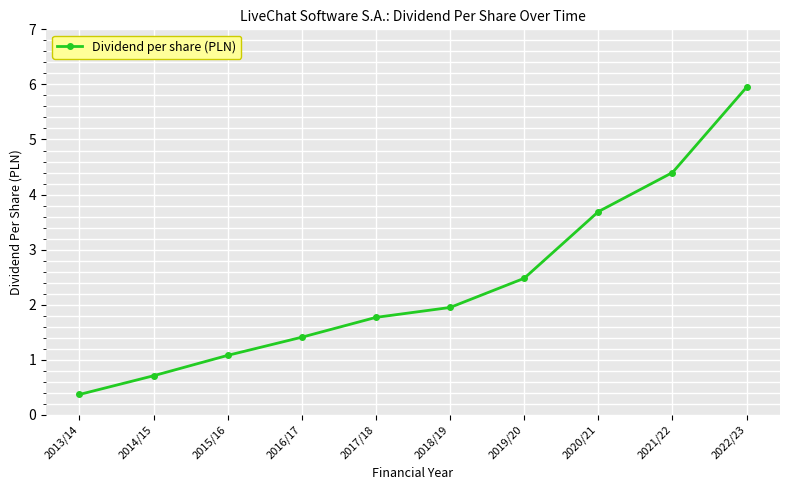

How many values are below 1?

2